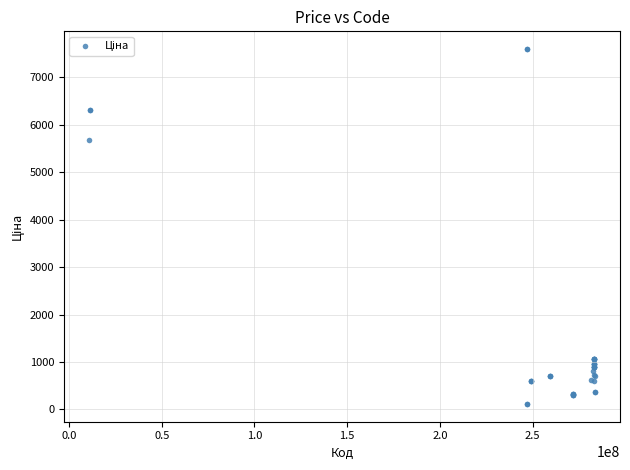

What Y value in the scatter plot is closest to 3855?

5673.8